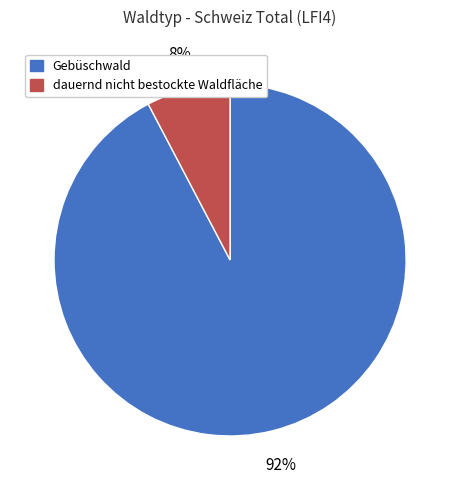

To the nearest percent, what percentage of the pie is dauernd nicht bestockte Waldfläche?

8%